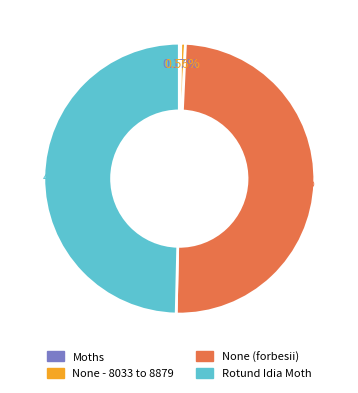

Approximately how many times larger is the value at Rotund Idia Moth compared to None (forbesii)?

1.0